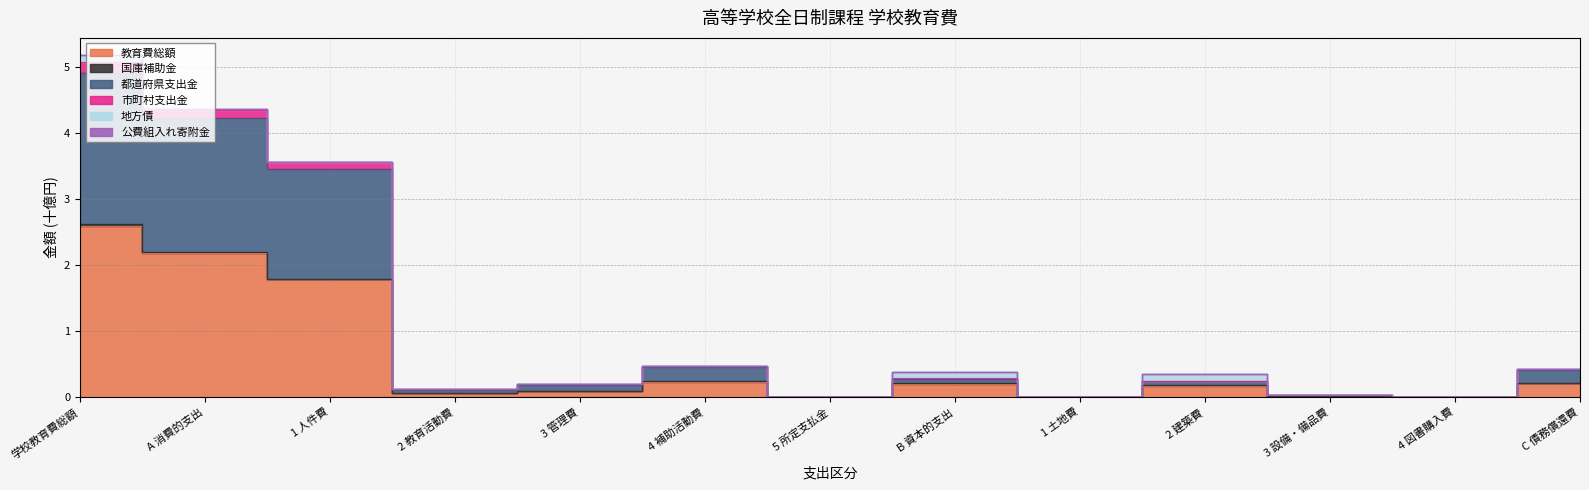

Where is the first local minimum for 教育費総額?

2 教育活動費